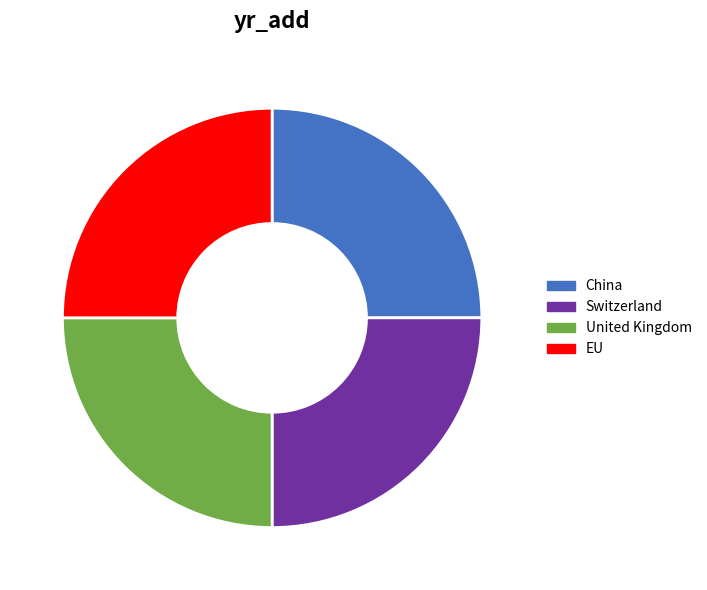

How many segments does this pie chart have?

4